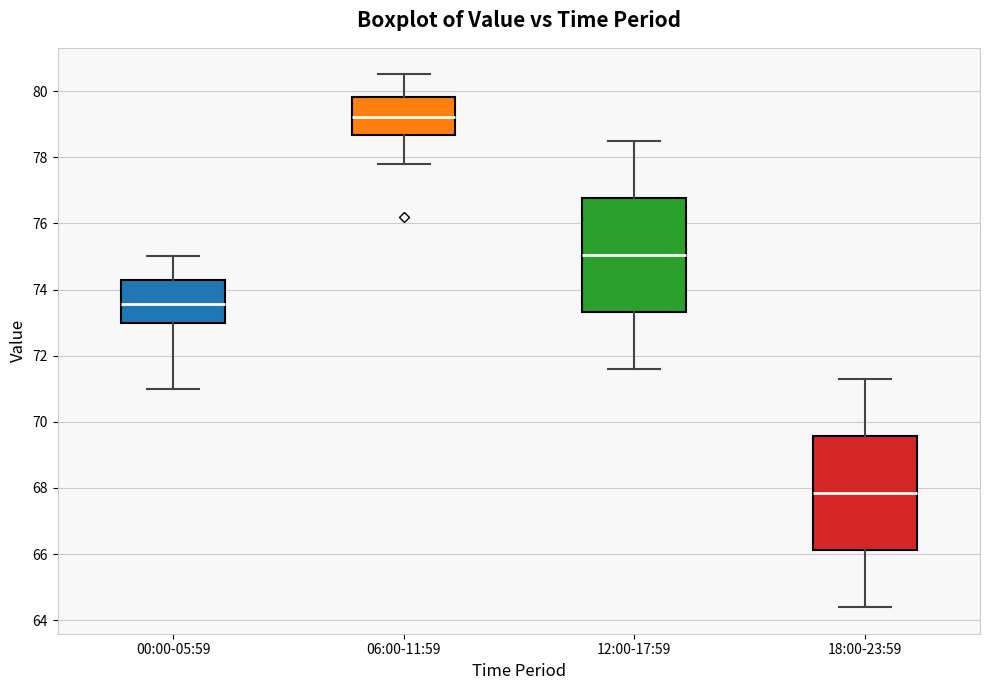

Where does the upper whisker of the box for 12:00-17:59 end on the y-axis? The values are not printed on the chart, so give them approximately, as read against the axis.

78.6